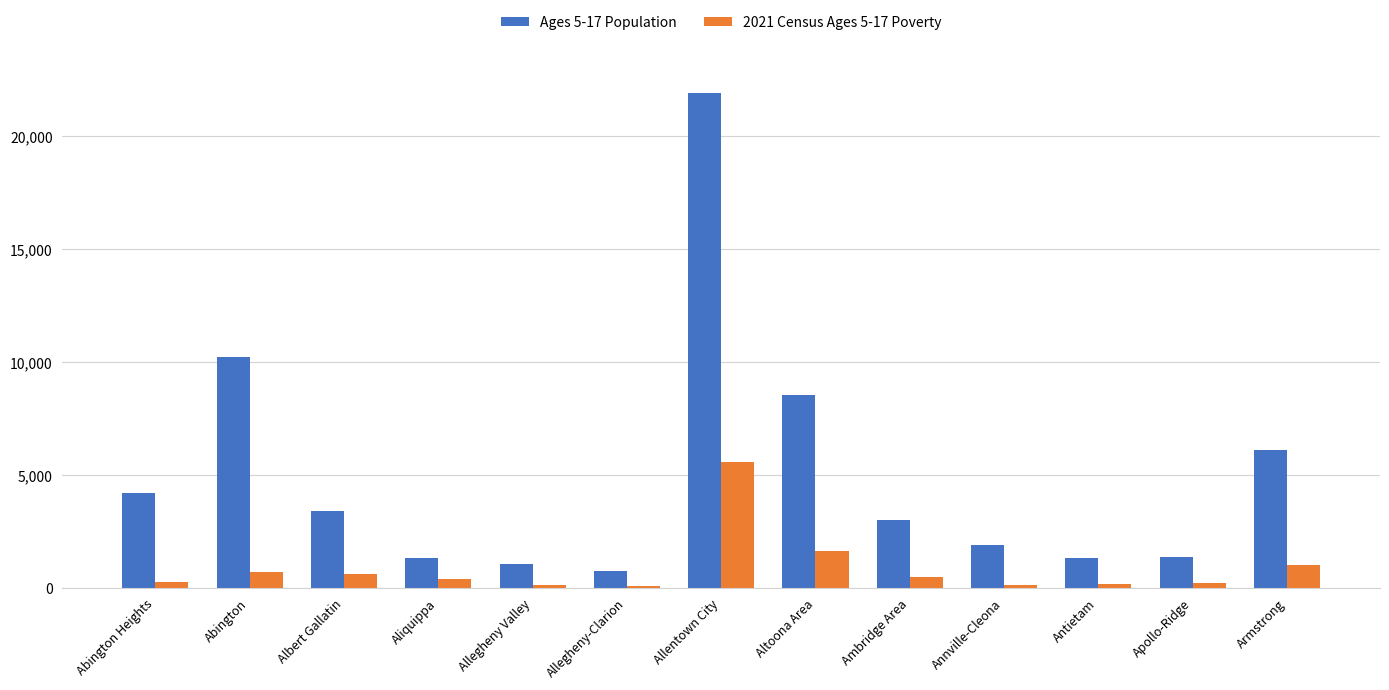

What is the maximum value for Ages 5-17 Population?

21948